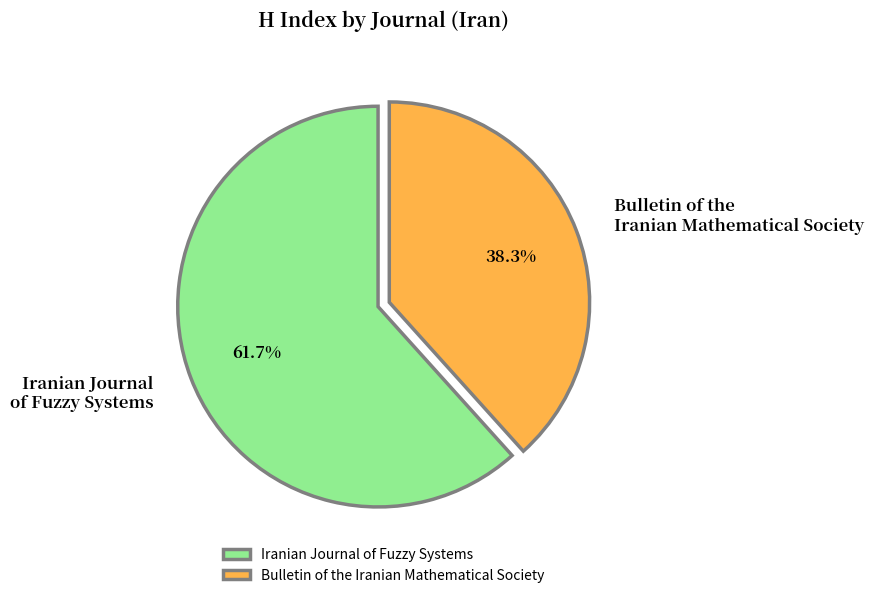

To the nearest percent, what is the difference between the Iranian Journal of Fuzzy Systems and Bulletin of the Iranian Mathematical Society slice percentages?

23%